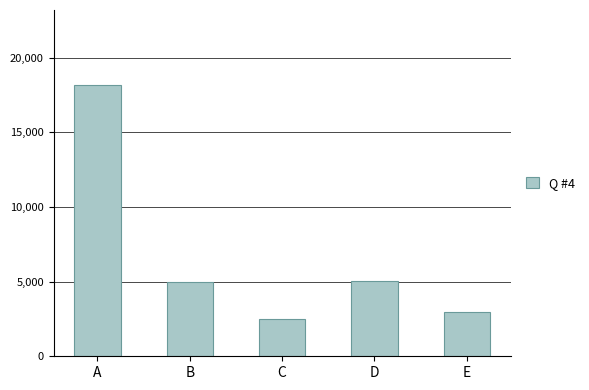

Which has a higher value, C or E?

E